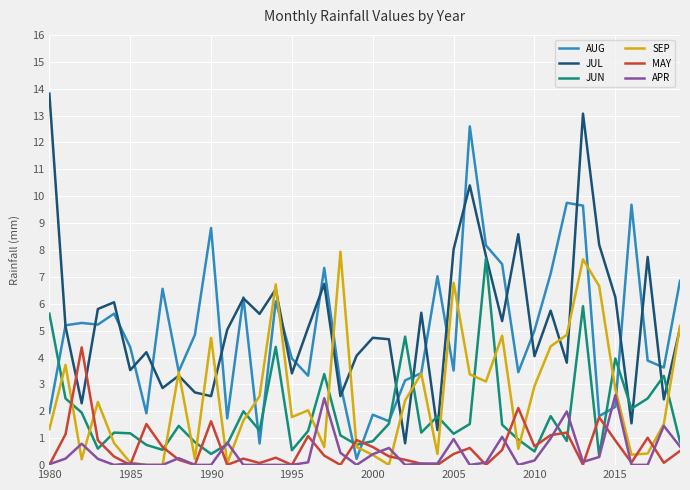

What is the maximum value for JUN?

7.7